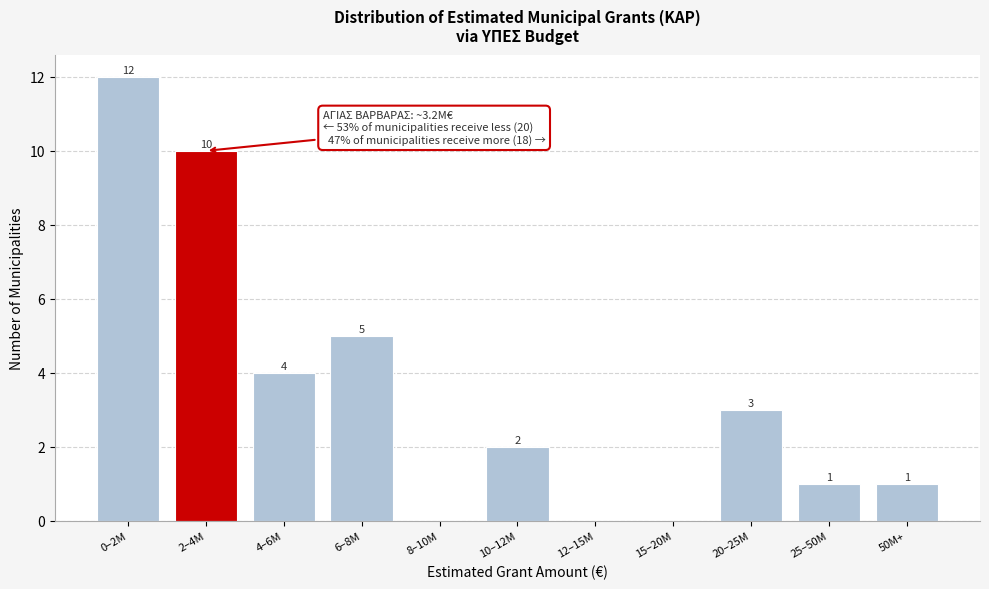

Reading right to left, transcribe all the data shown in this chart.

50M+=1	25–50M=1	20–25M=3	15–20M=0	12–15M=0	10–12M=2	8–10M=0	6–8M=5	4–6M=4	2–4M=10	0–2M=12